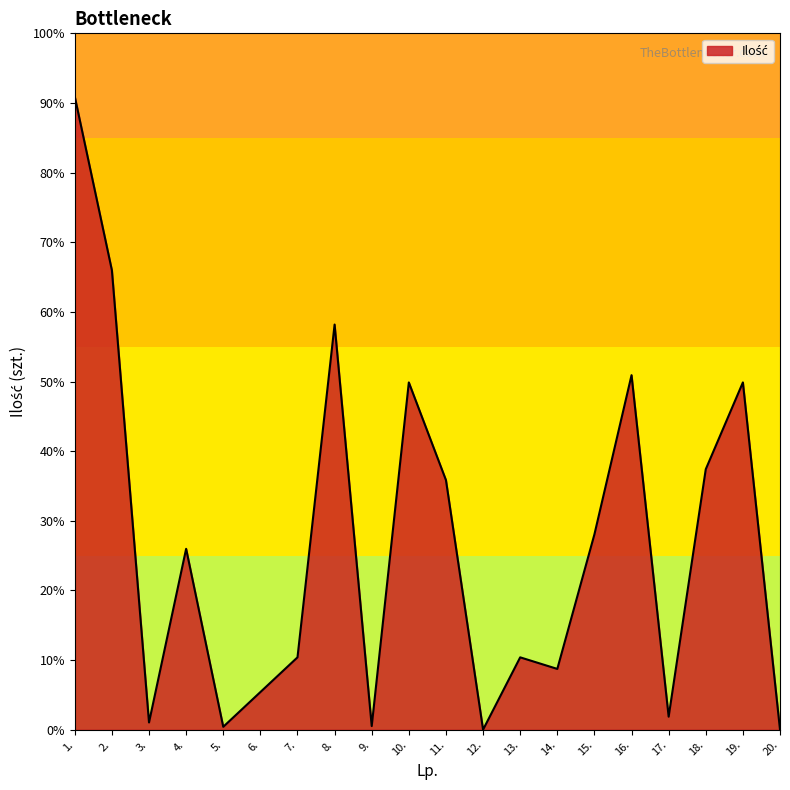

At which label is the value closest to 43752?

10.